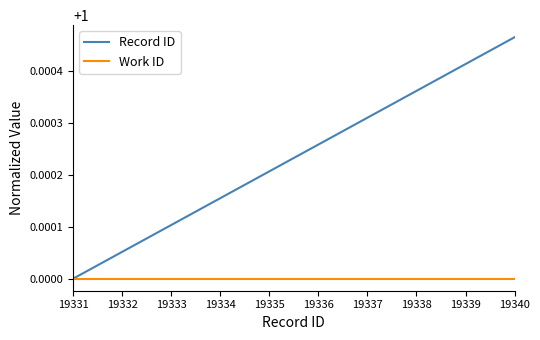

Which label corresponds to the largest value in the chart?

19340